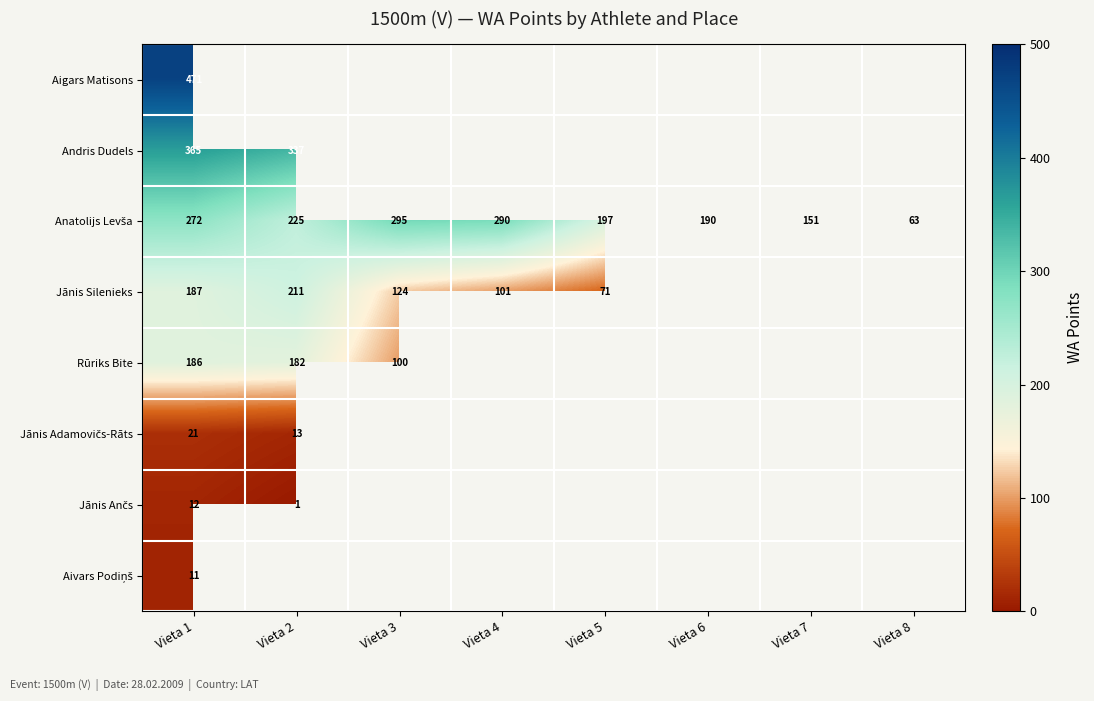

Is it true that Jānis Silenieks equals 64.1 at Vieta 3?

False